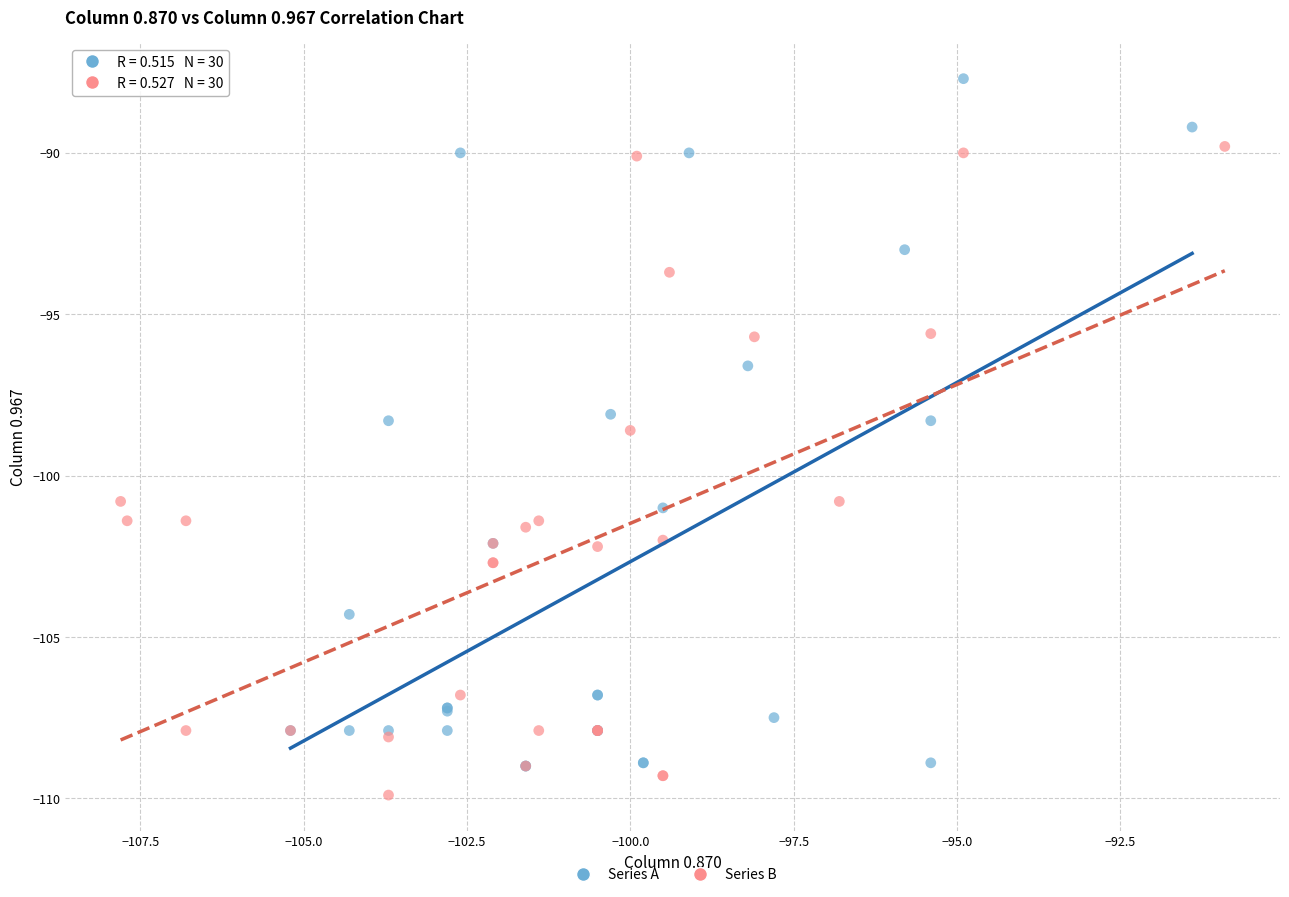

Which series contains the highest Y value?

Series A